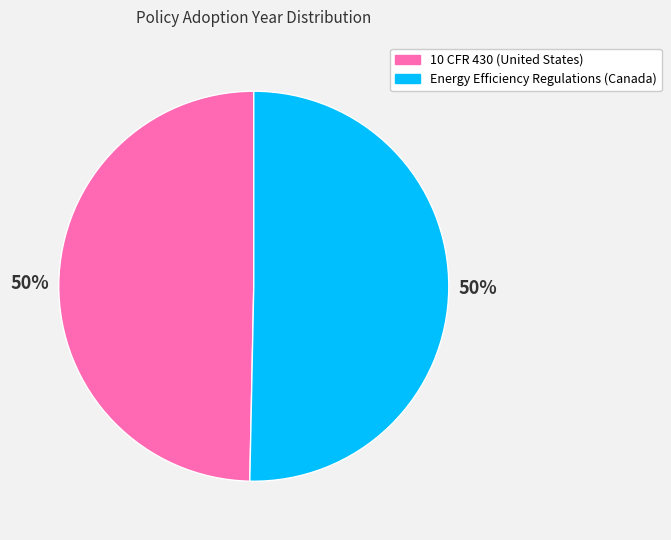

To the nearest percent, what is the average slice percentage?

50%